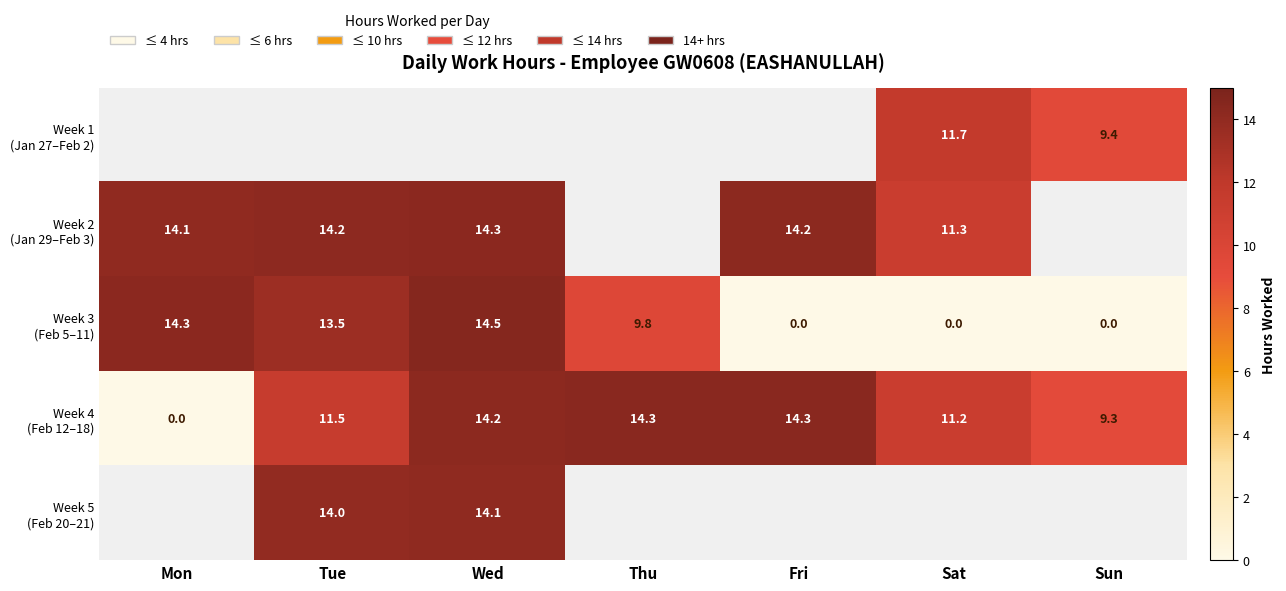

Is the value of Week 1 (Jan 27–Feb 2) at Mon greater than the value of Week 5 (Feb 20–21) at Thu?

No